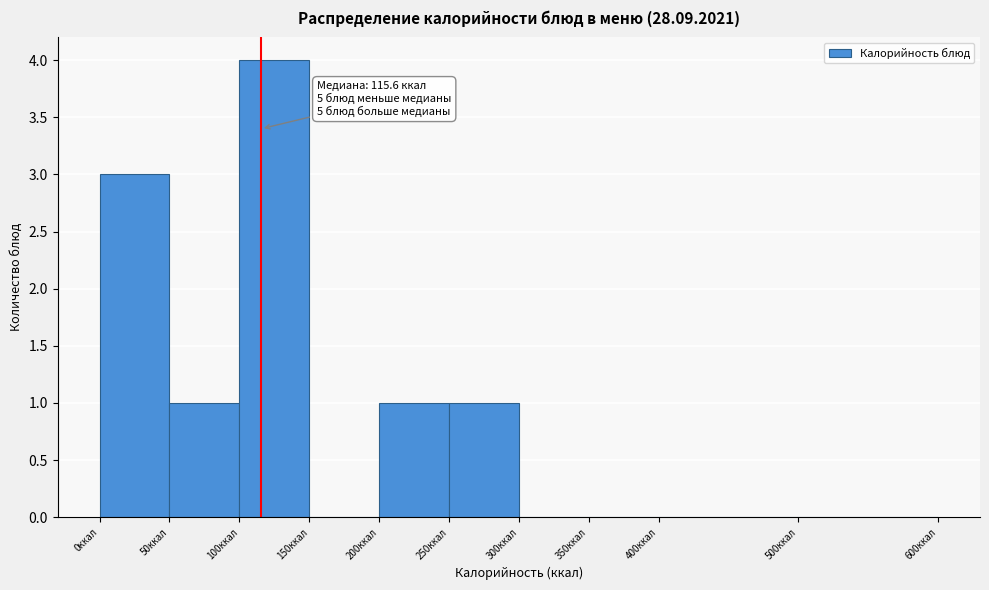

Which range on the x-axis has the tallest bar?

100 to 150